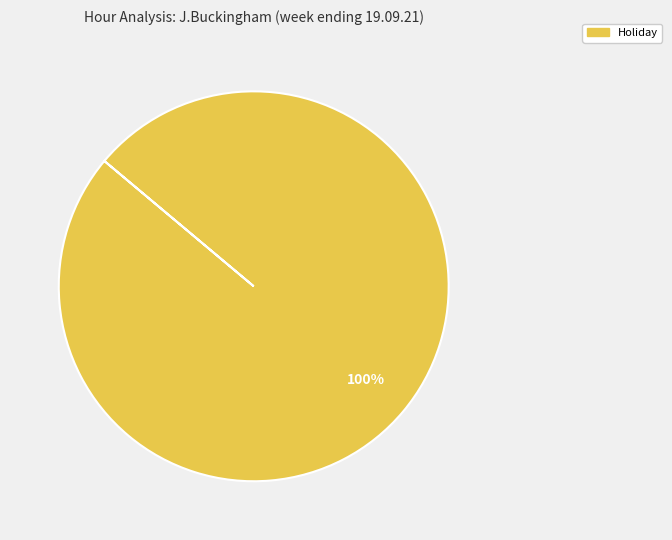

True or false: Holiday accounts for 100% of the total.

True